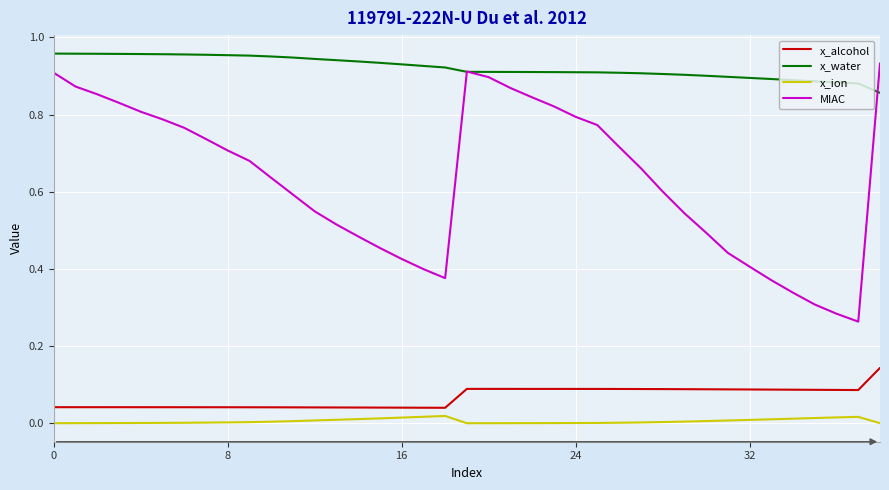

Which series has the widest spread of values?

MIAC